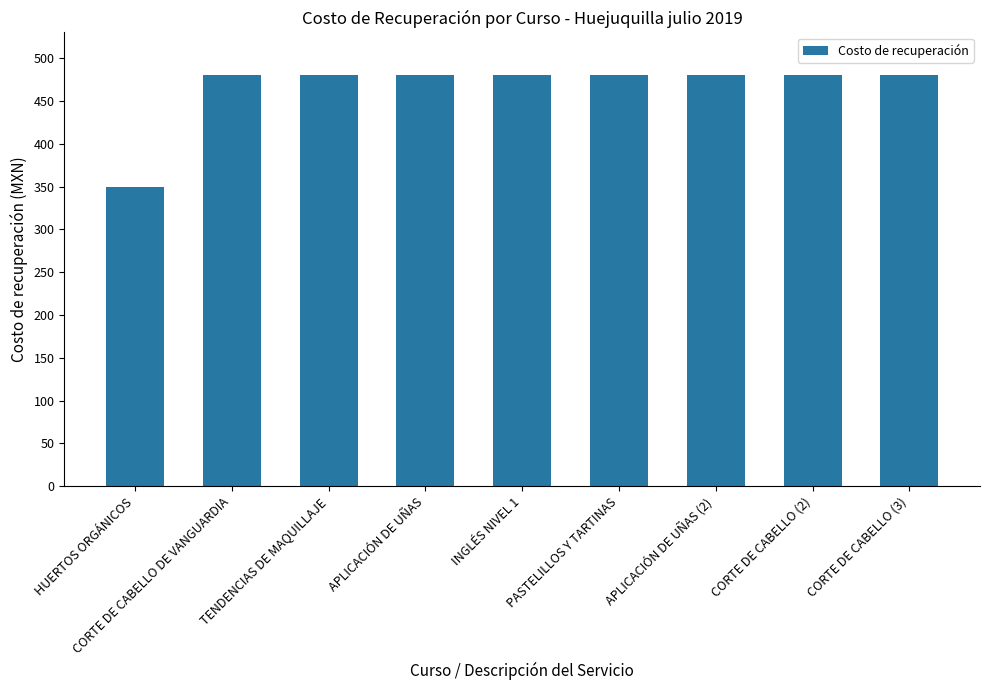

What is the smallest value displayed?

350